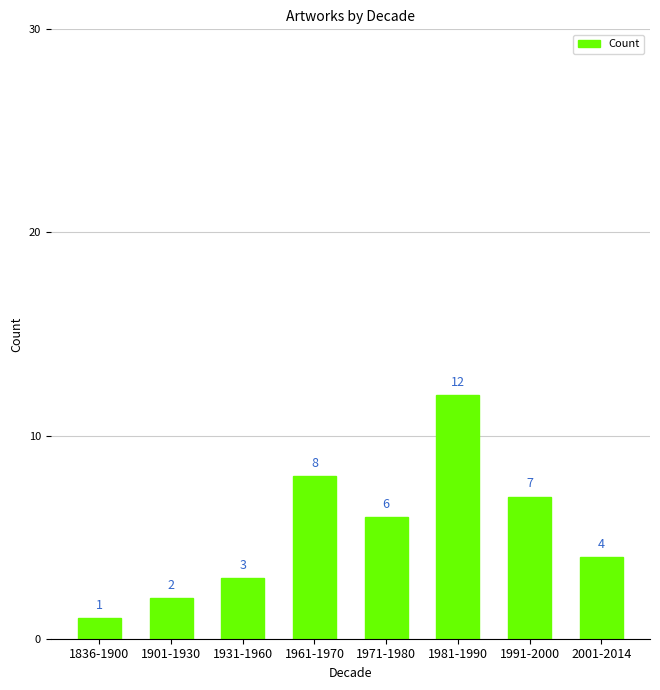

Reading left to right, transcribe all the data shown in this chart.

1	2	3	8	6	12	7	4